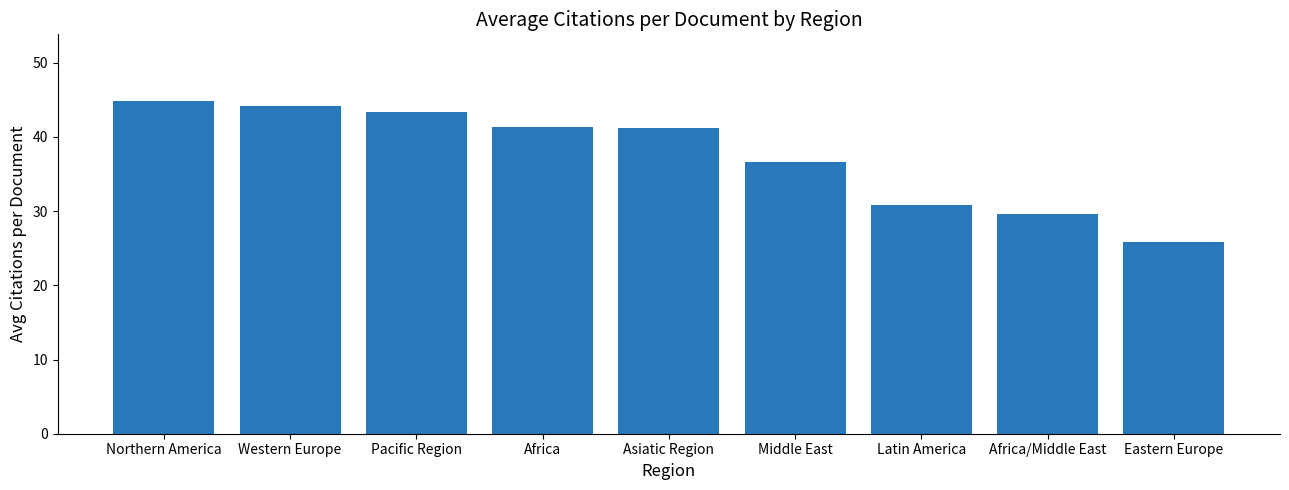

The chart shows a value of 30.9 at Latin America. True or false?

True